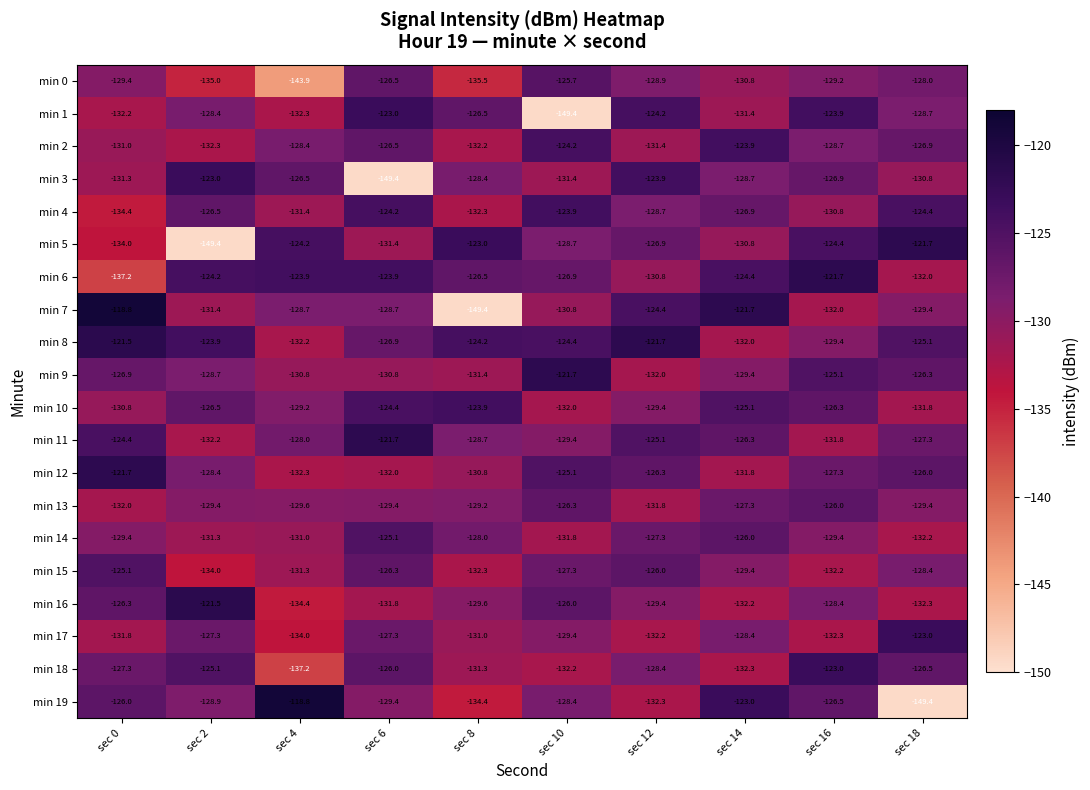

Is it true that min 3 equals -149.4 at sec 6?

True